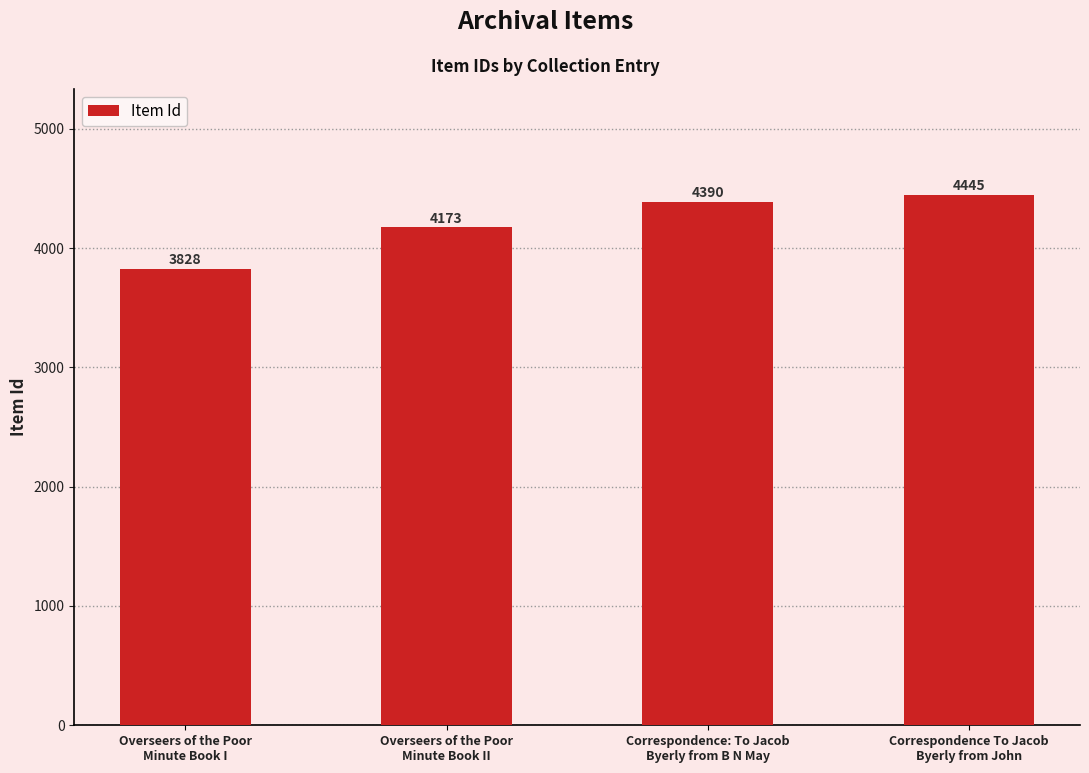

Reading right to left, transcribe all the data shown in this chart.

Correspondence To Jacob
Byerly from John=4445	Correspondence: To Jacob
Byerly from B N May=4390	Overseers of the Poor
Minute Book II=4173	Overseers of the Poor
Minute Book I=3828